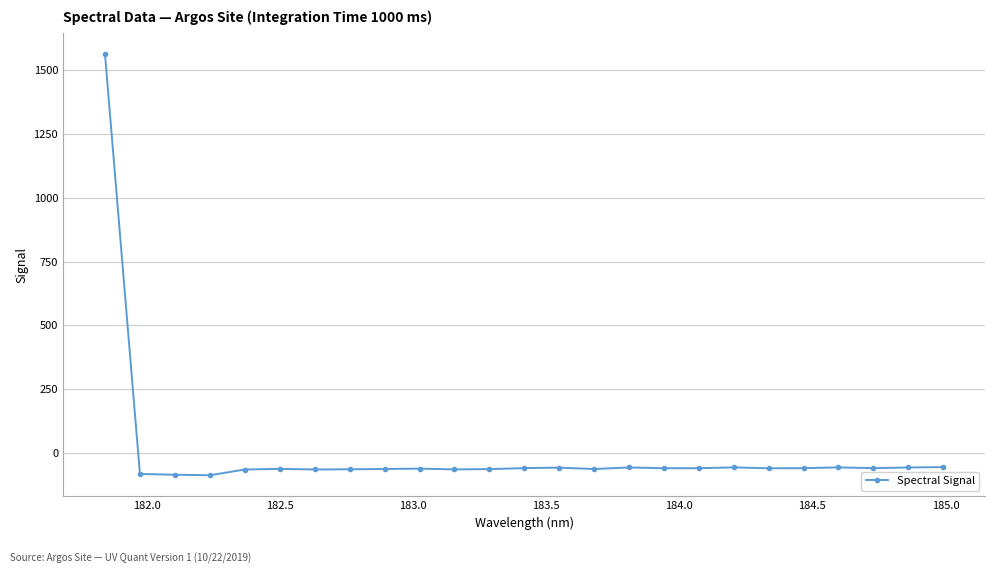

What is the difference between the maximum and minimum values?

1647.3